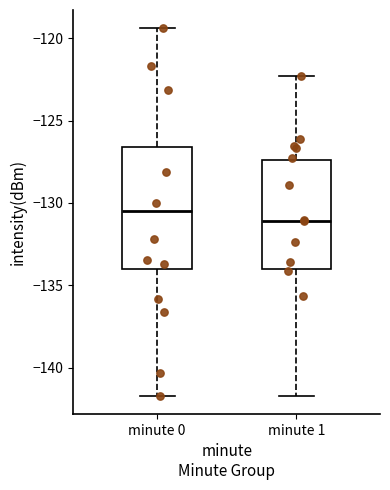

Where is the upper edge of the box for minute 1 on the y-axis? The values are not printed on the chart, so give them approximately, as read against the axis.

-127.5